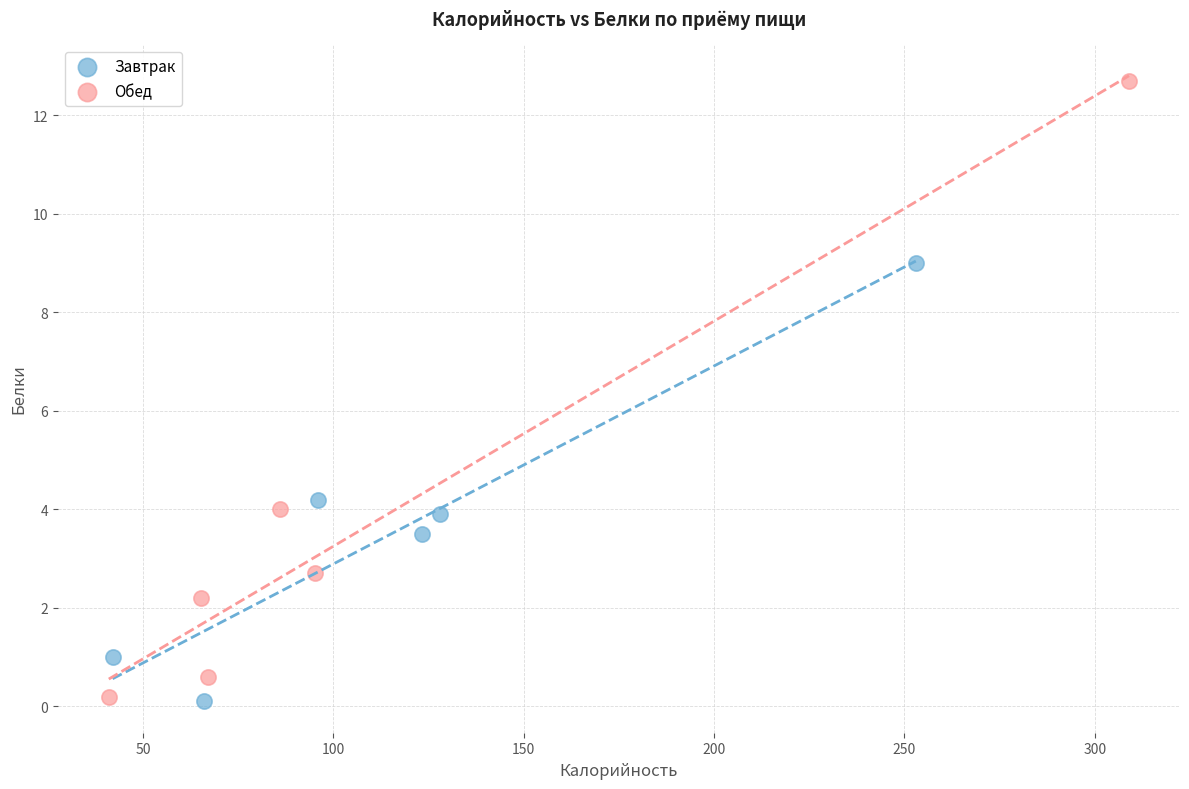

Which series contains the highest Y value?

Обед